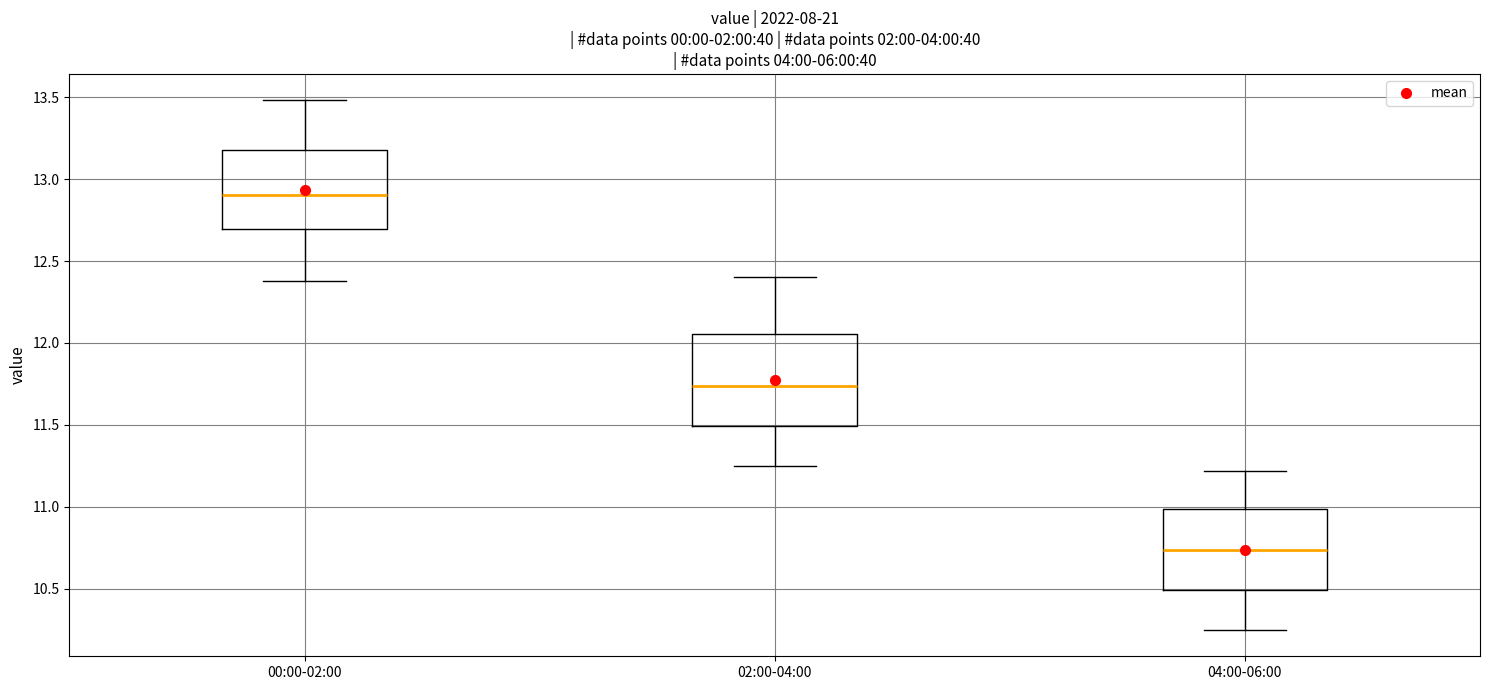

Which box is the tallest, from its lower edge to its upper edge?

02:00-04:00